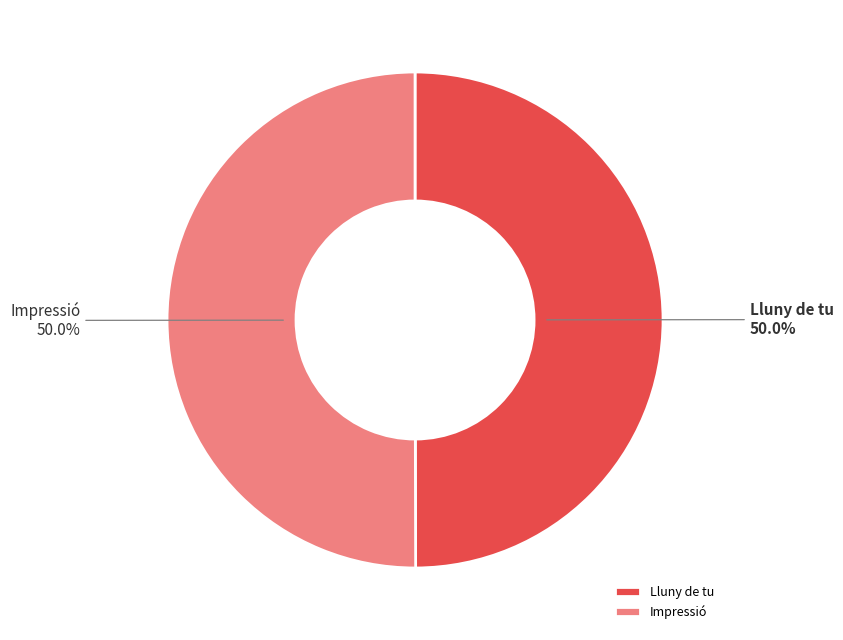

Count the number of slices in the pie.

2